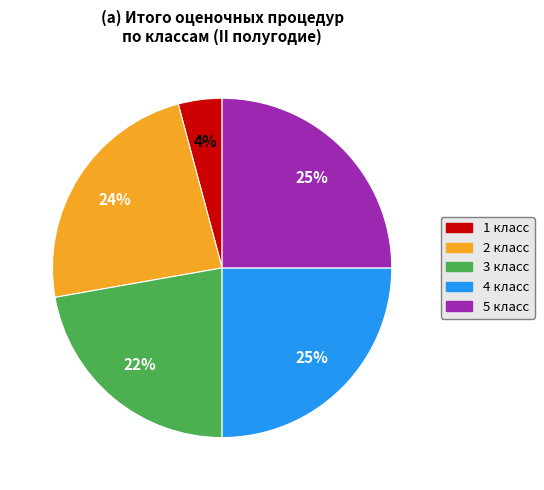

Which category has the smallest portion of the pie?

1 класс